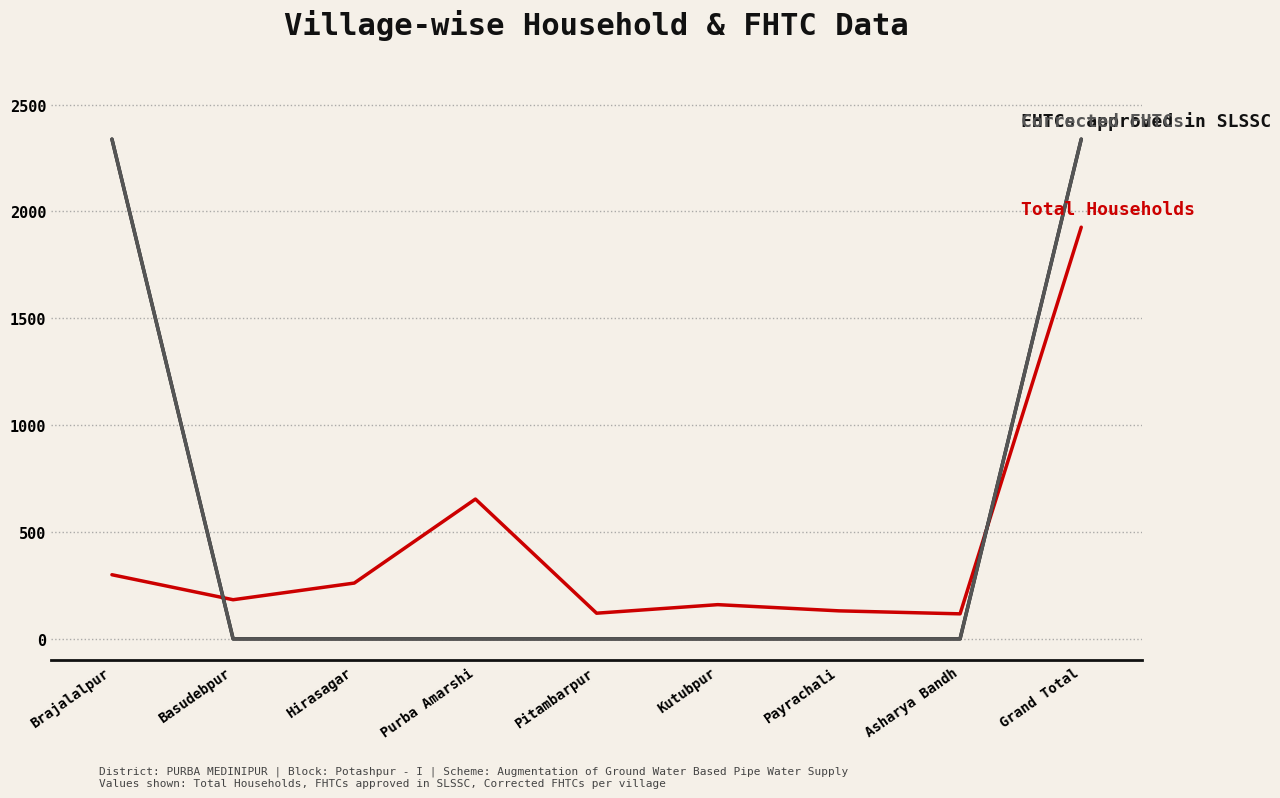

Does the chart have visible grid lines?

Yes